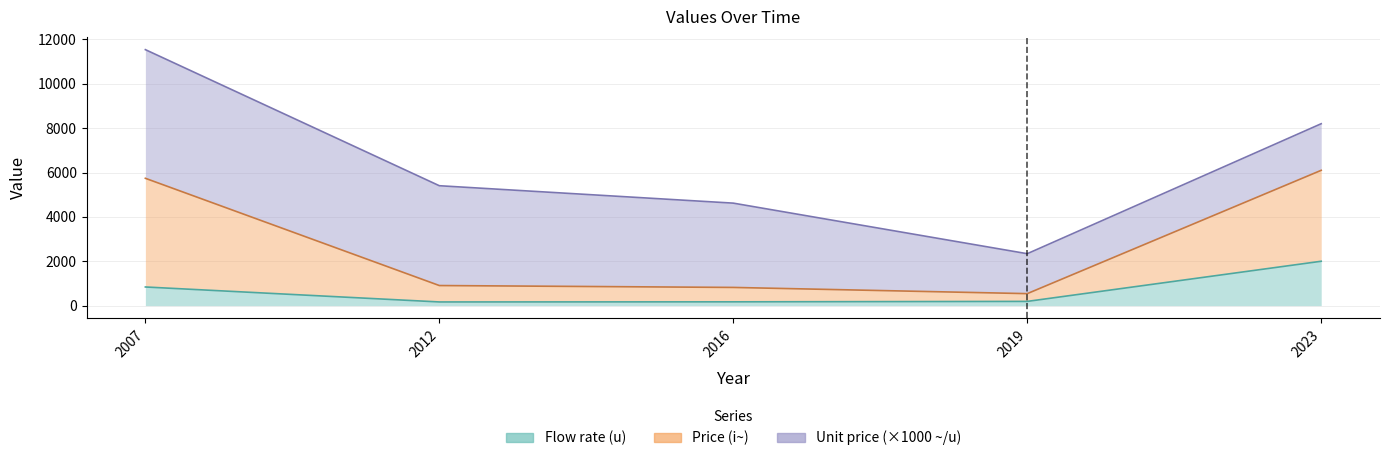

What is the approximate value of Flow rate (u) at 2012?

165